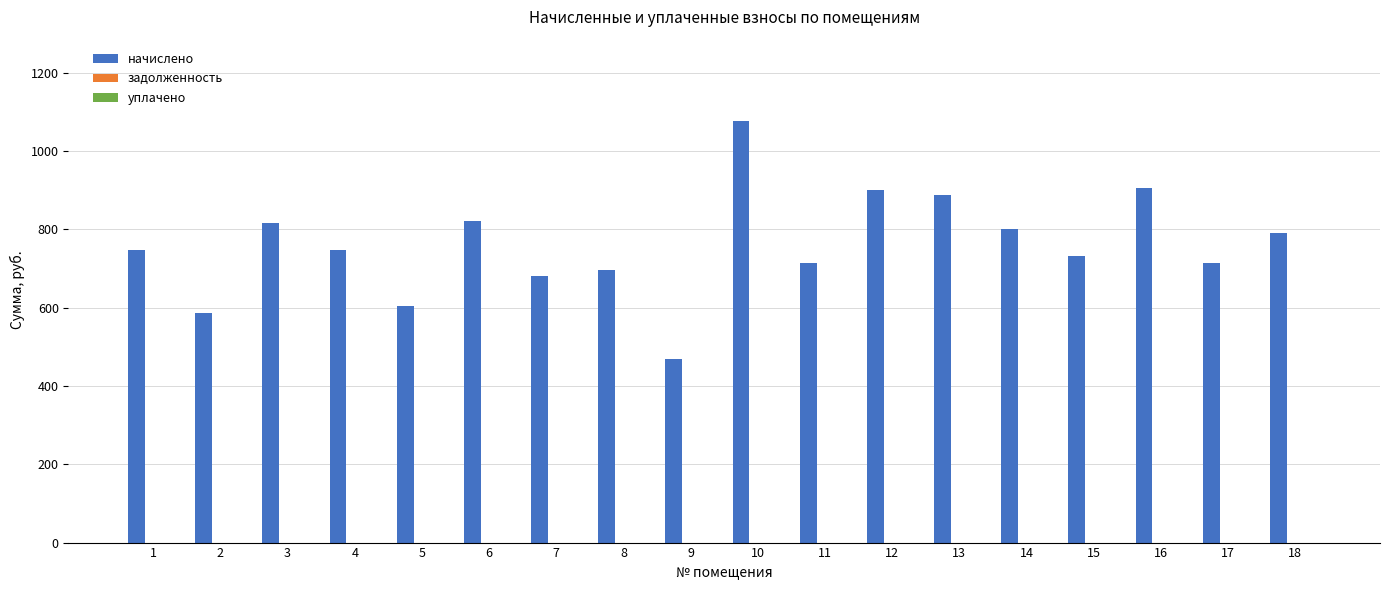

What is the sum of the values at 14 and 3?

1617.7